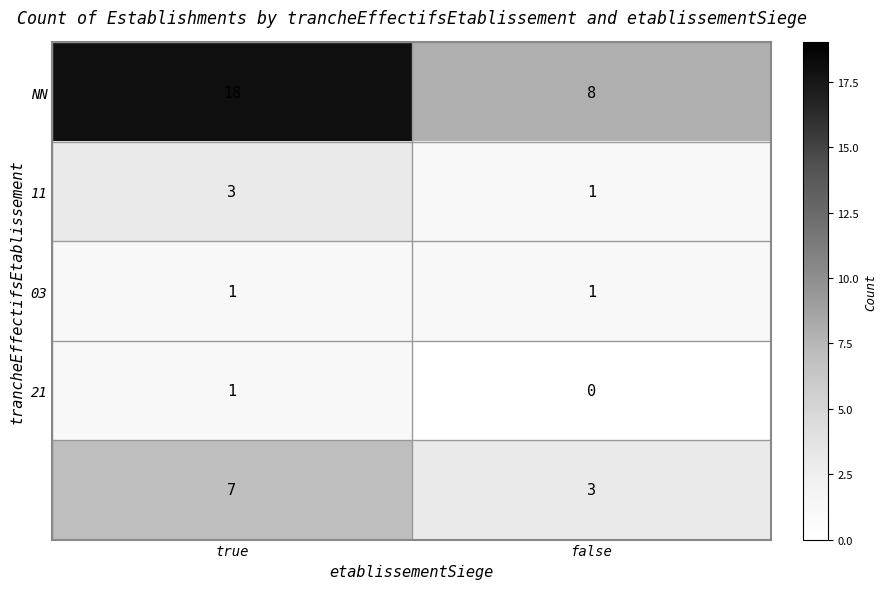

What is the maximum value shown in the chart?

18